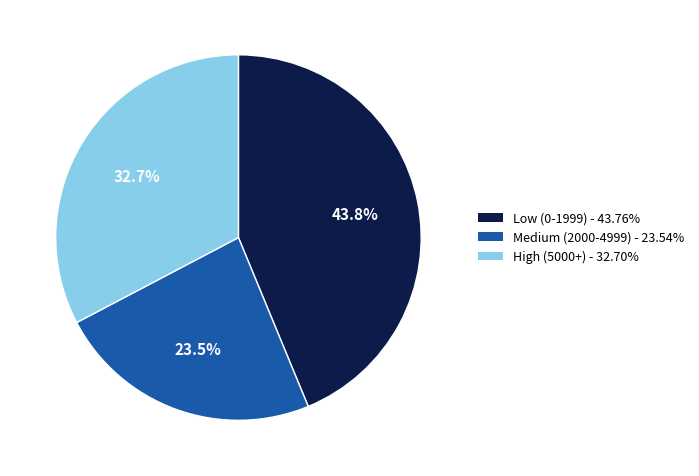

Is there a majority slice in this chart?

No